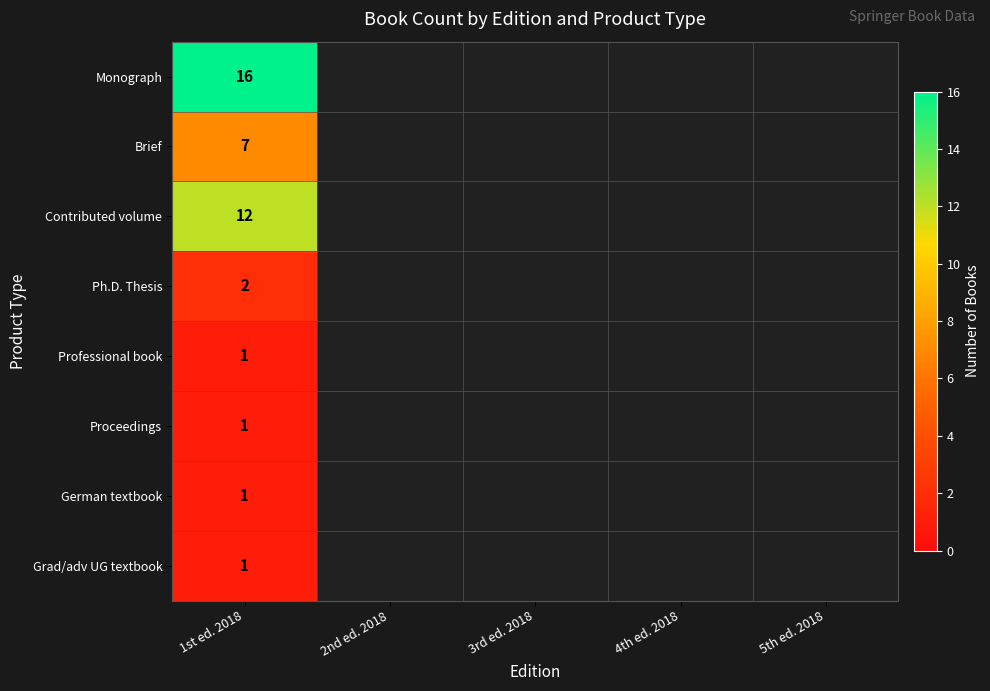

Is it true that Brief equals 3 at 1st ed. 2018?

False